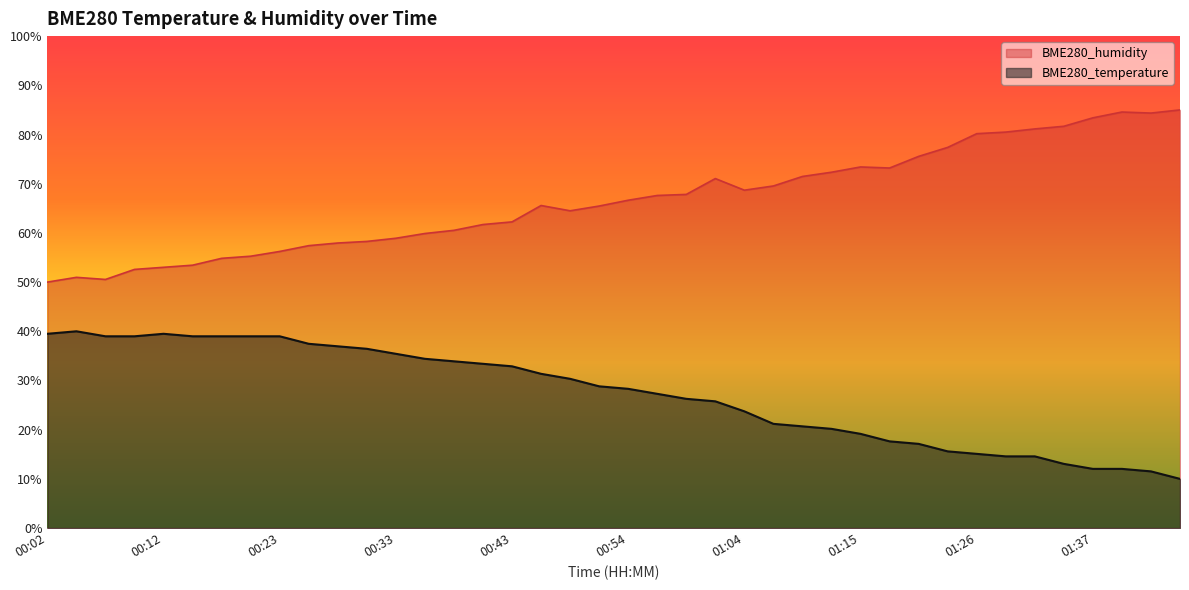

How many categories are shown in the chart?

40